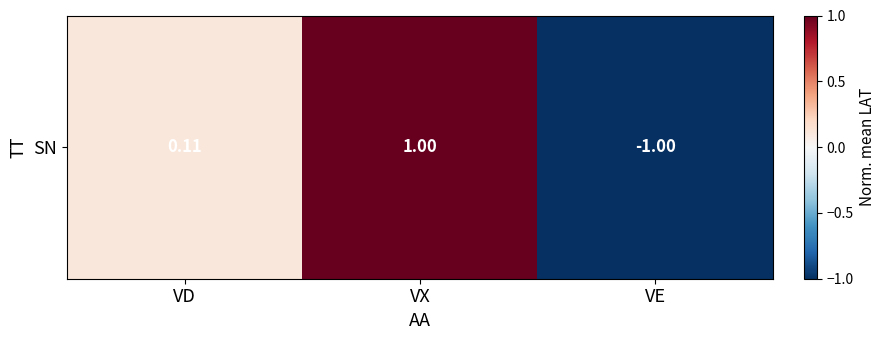

How many data points are less than 0?

1